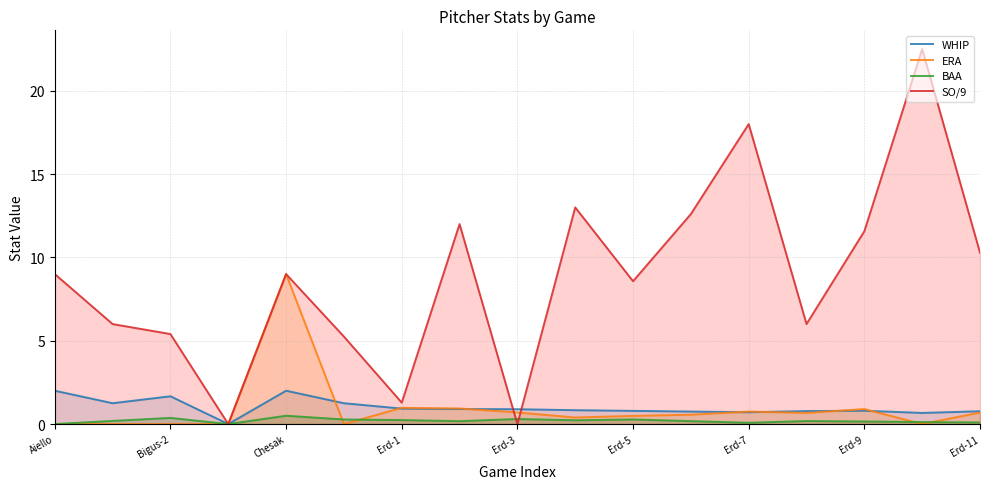

What is the highest value of the BAA series?

0.5